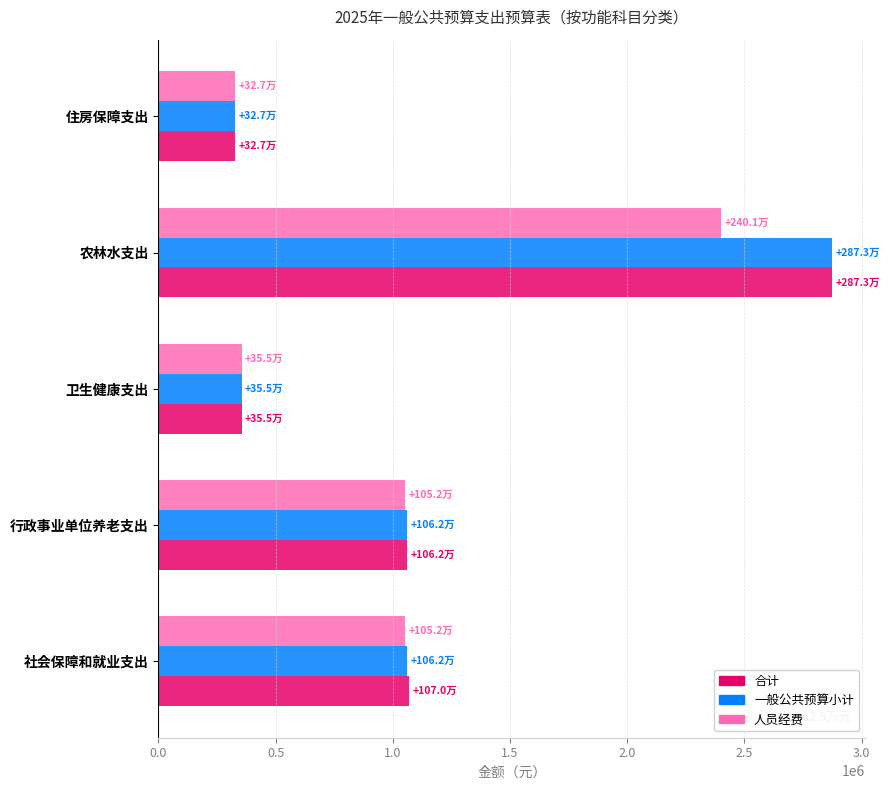

At which category does the chart reach its minimum across all series?

住房保障支出